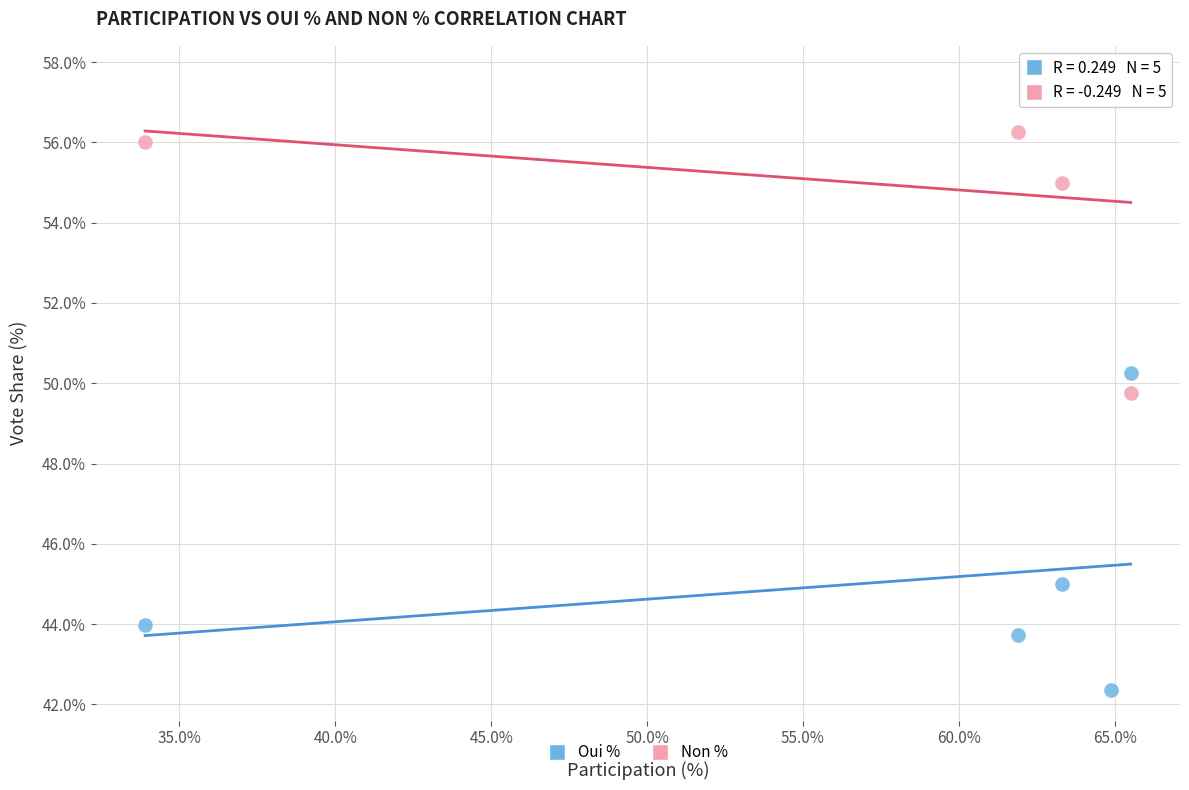

Which series contains the highest Y value?

Non %